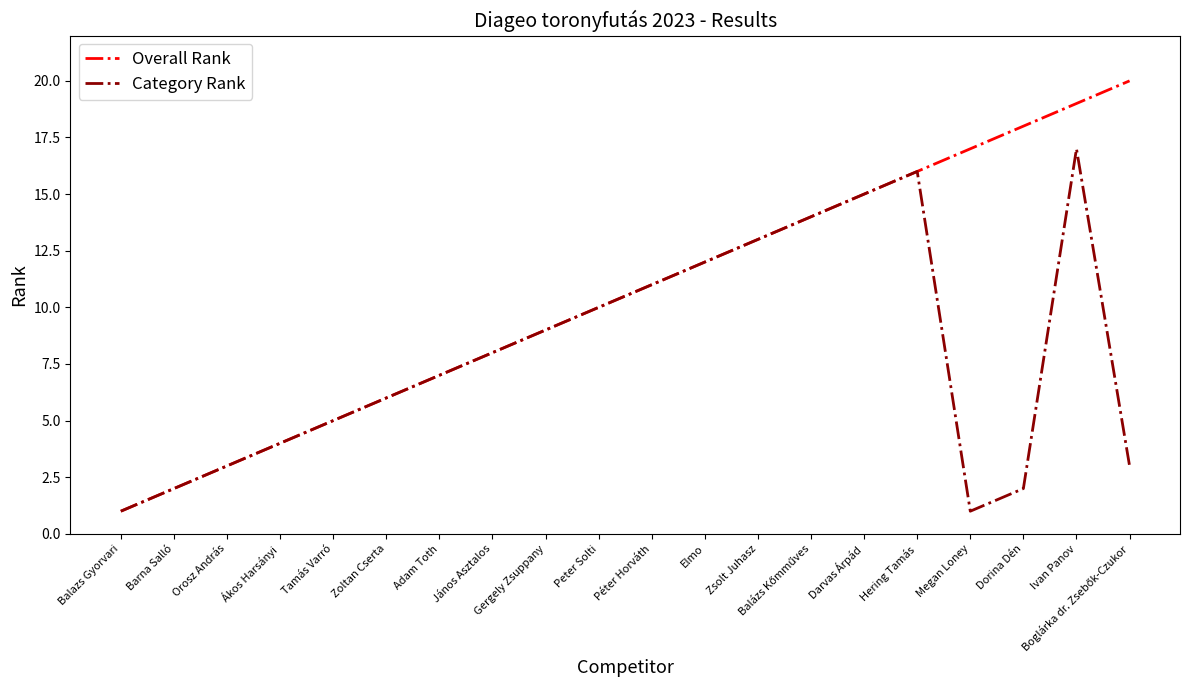

At which category is the sum across all series the highest?

Ivan Panov